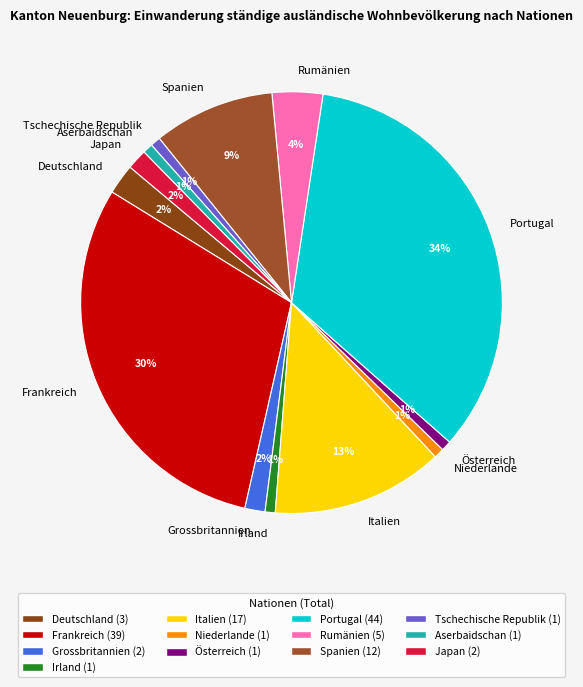

To the nearest percent, what portion does Italien represent?

13%